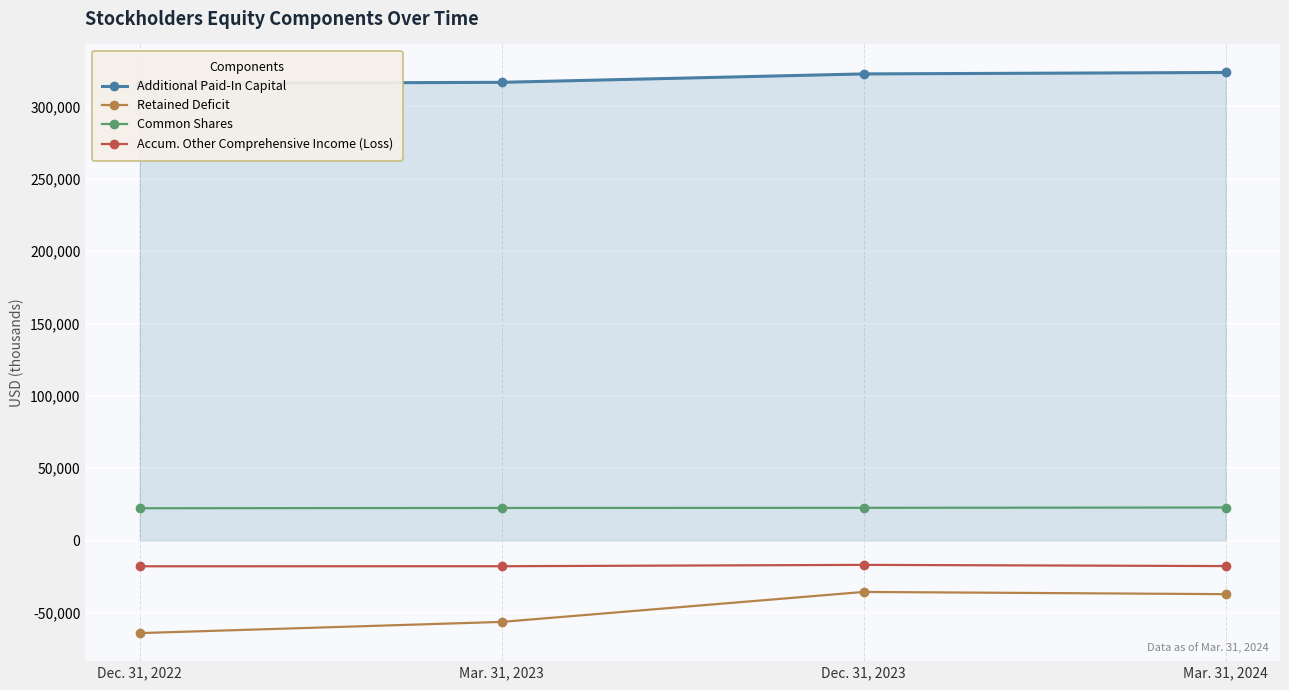

Does the chart display data point markers on the line(s)?

Yes